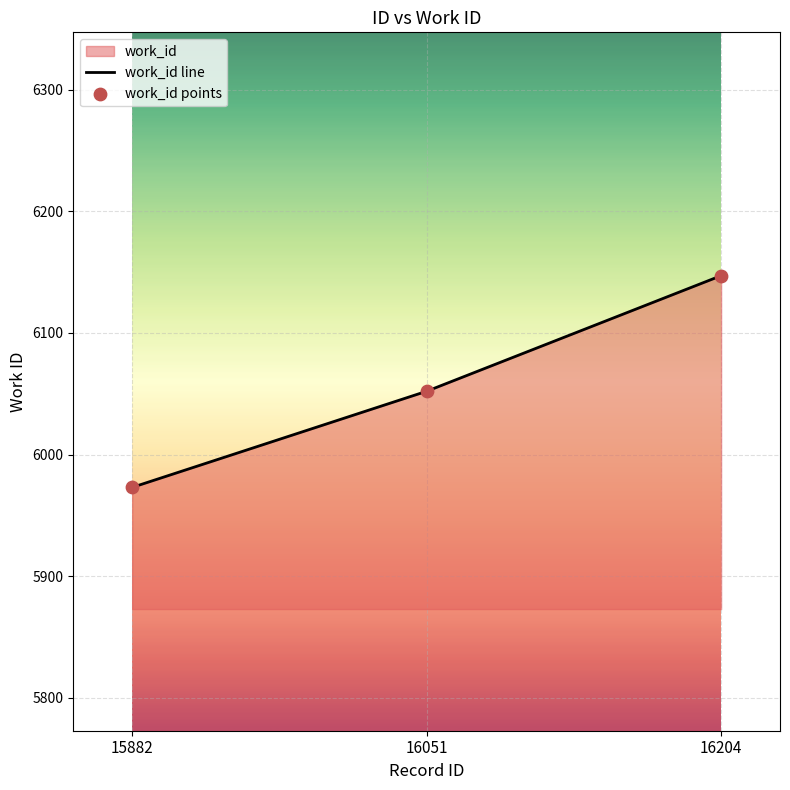

At how many categories does at least one series exceed 6006?

2